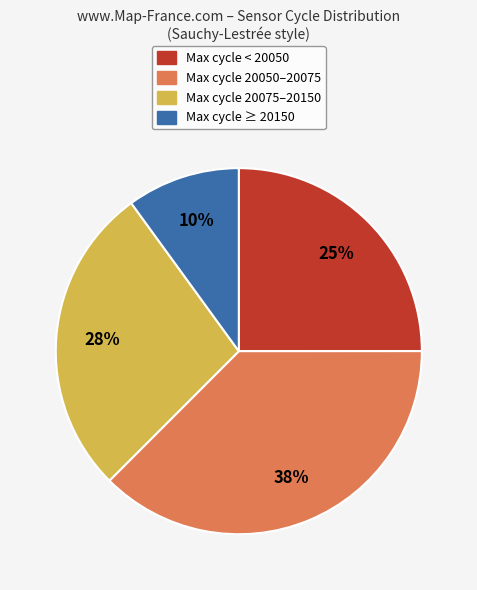

To the nearest percent, what is the average slice percentage?

25%